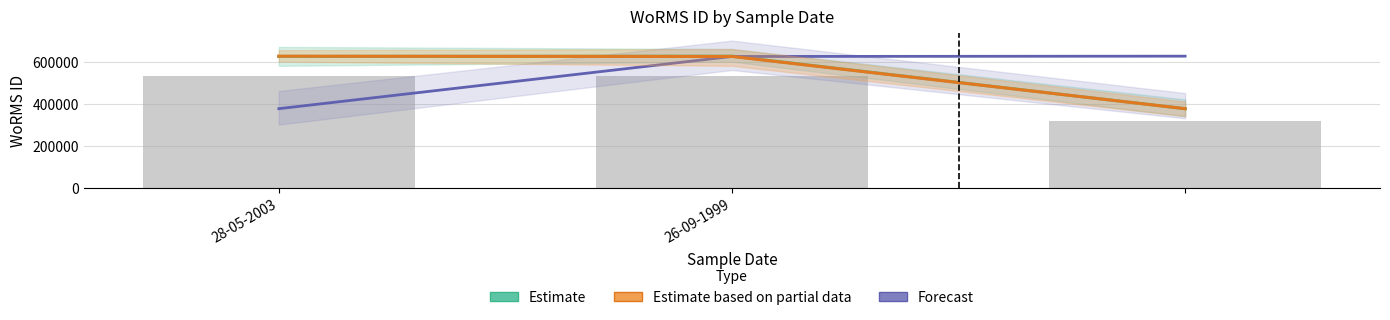

What is the difference between the Forecast values at 28-05-2003 and 2?

250180